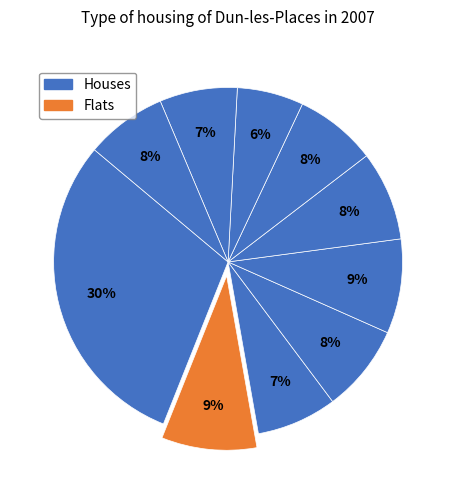

How many slices are in this pie chart?

10